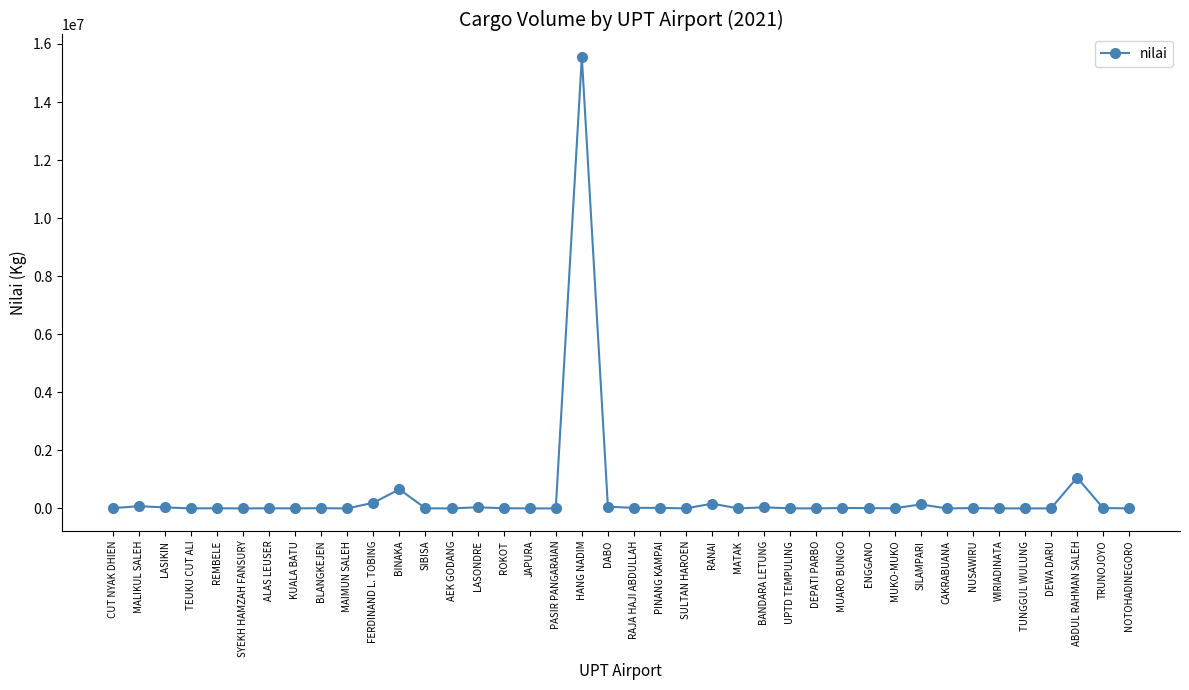

What is the label of the 17th point from the right?

RANAI